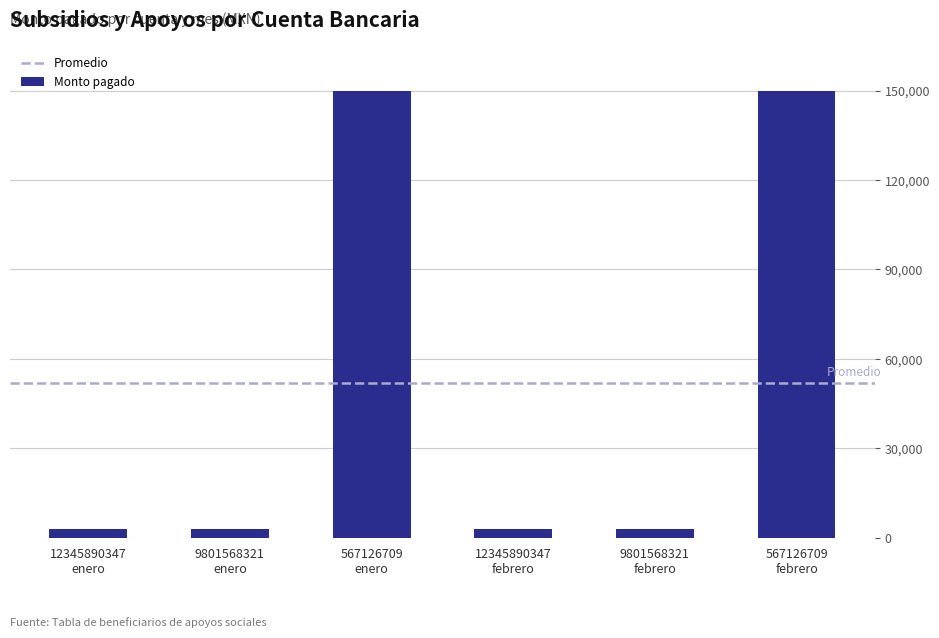

Is it true that the value at 567126709
febrero is 150000?

True